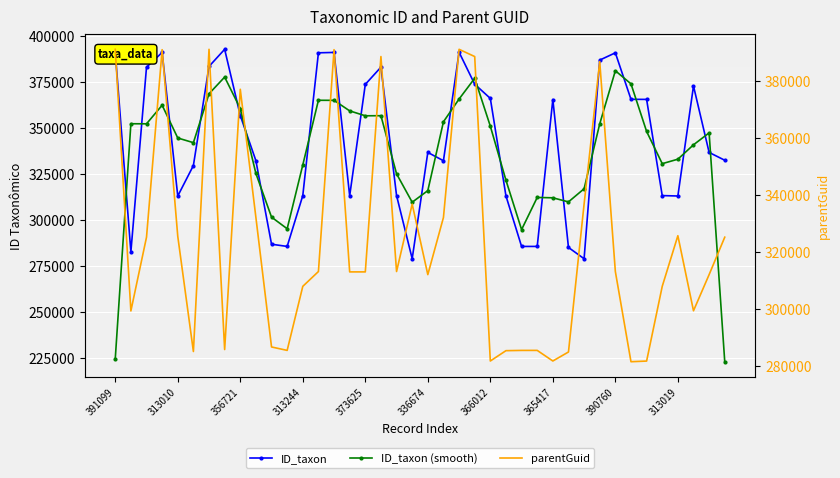

What is the difference between the ID_taxon (smooth) values at 336674 and 15?

17258.7